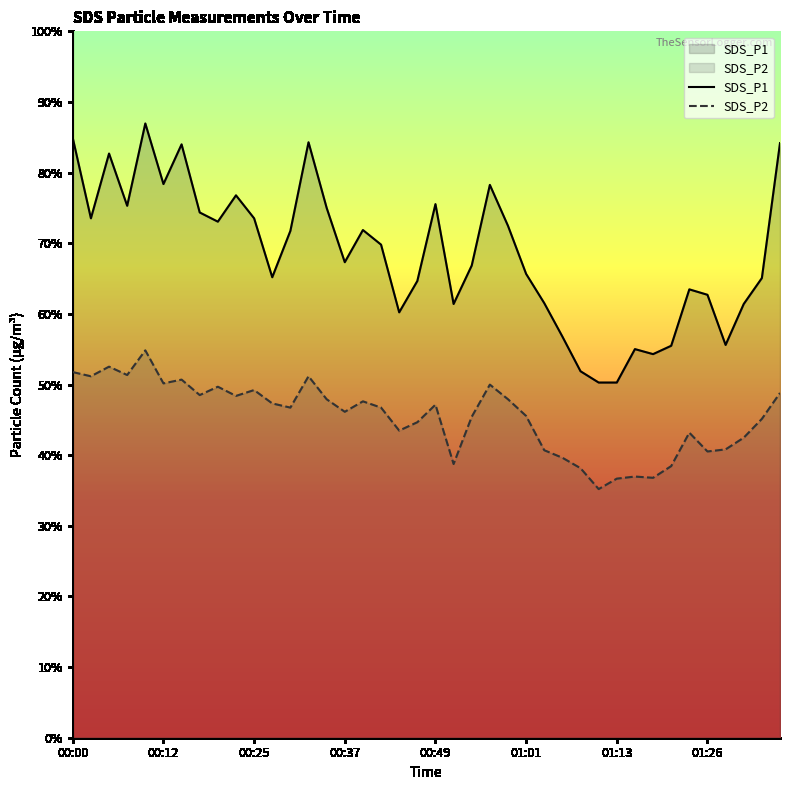

Does the chart display data point markers on the line(s)?

No